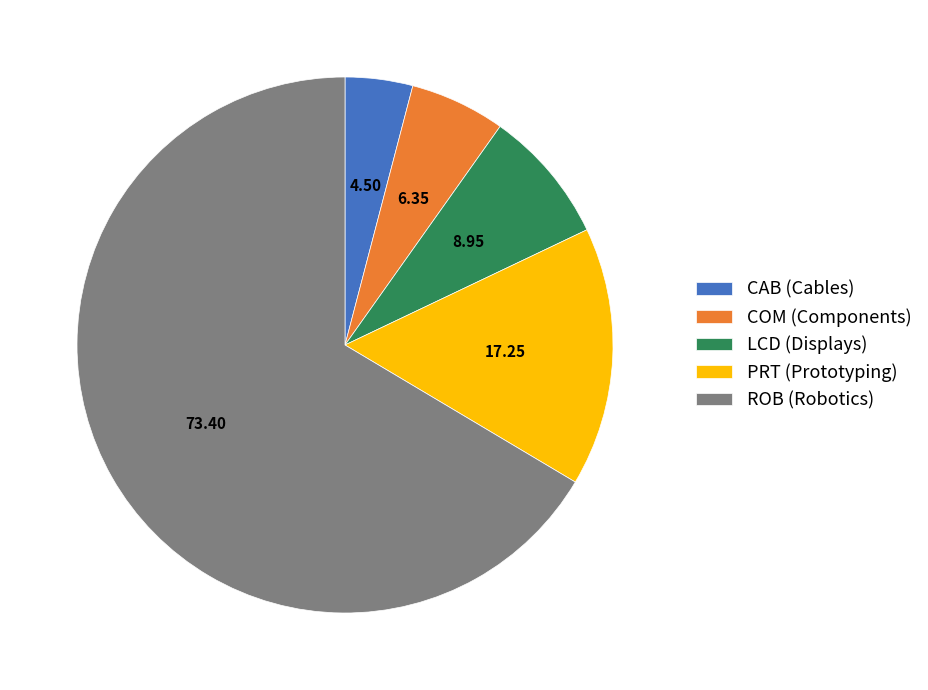

Is the sum of COM (Components) and ROB (Robotics) greater than half?

Yes